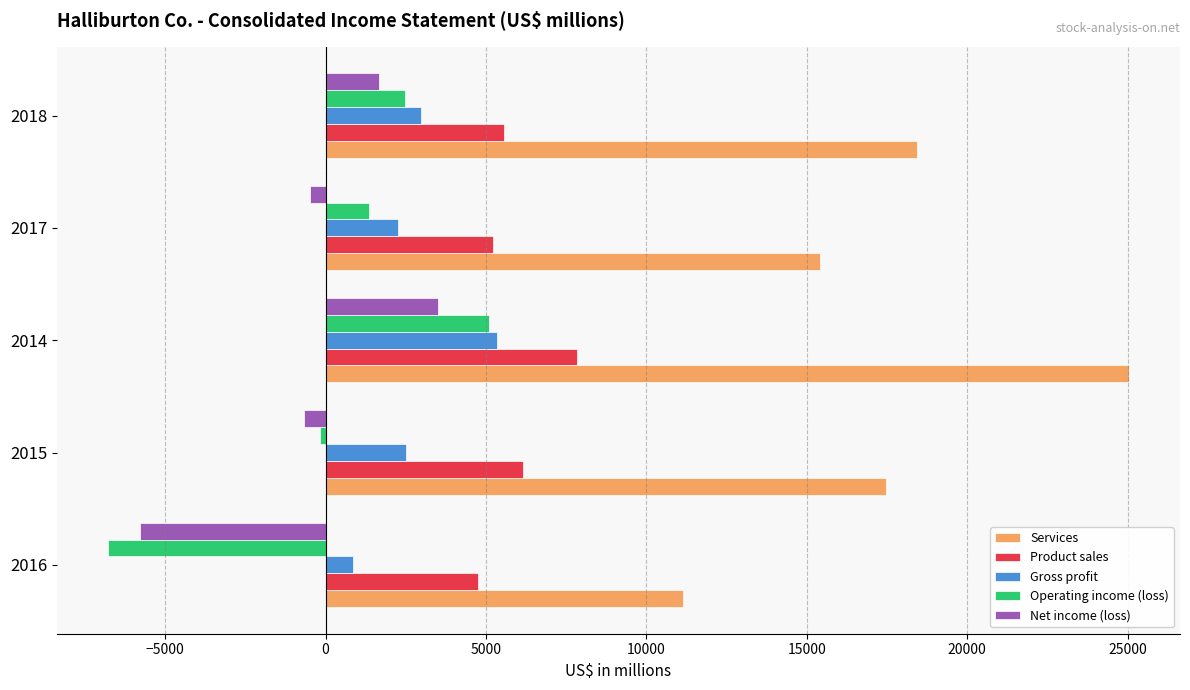

At how many categories does at least one series exceed 24545?

1